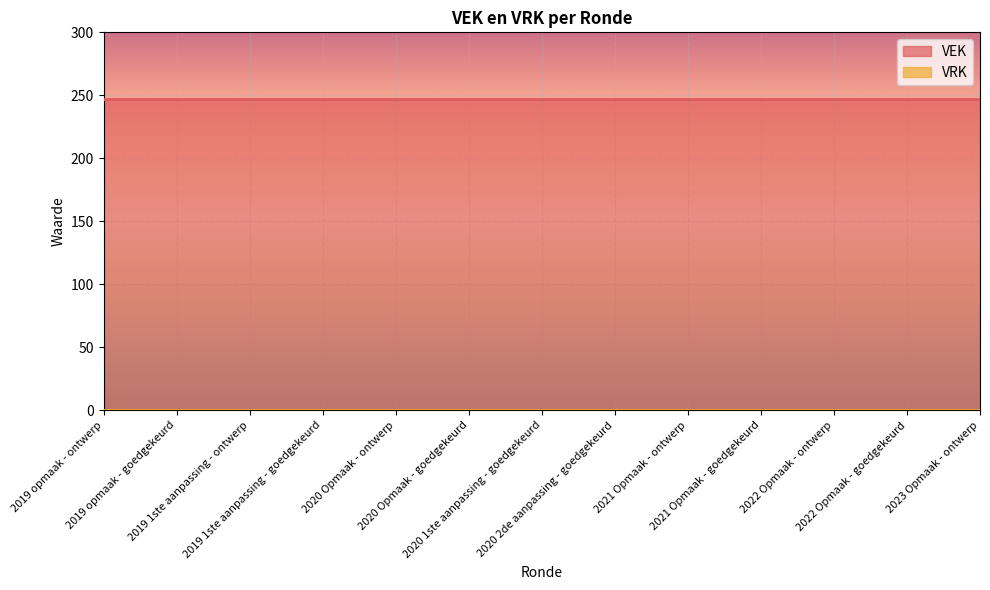

True or false: VRK and VEK cross at least once.

False